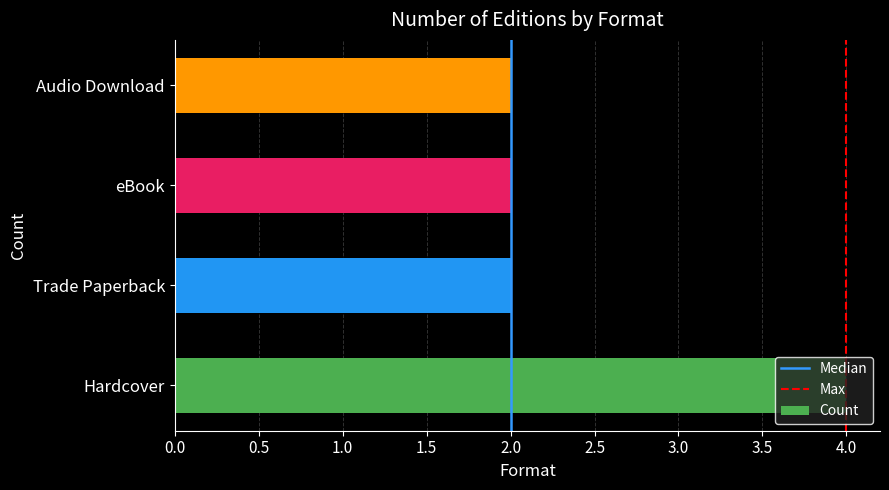

How many bars are there in total?

4